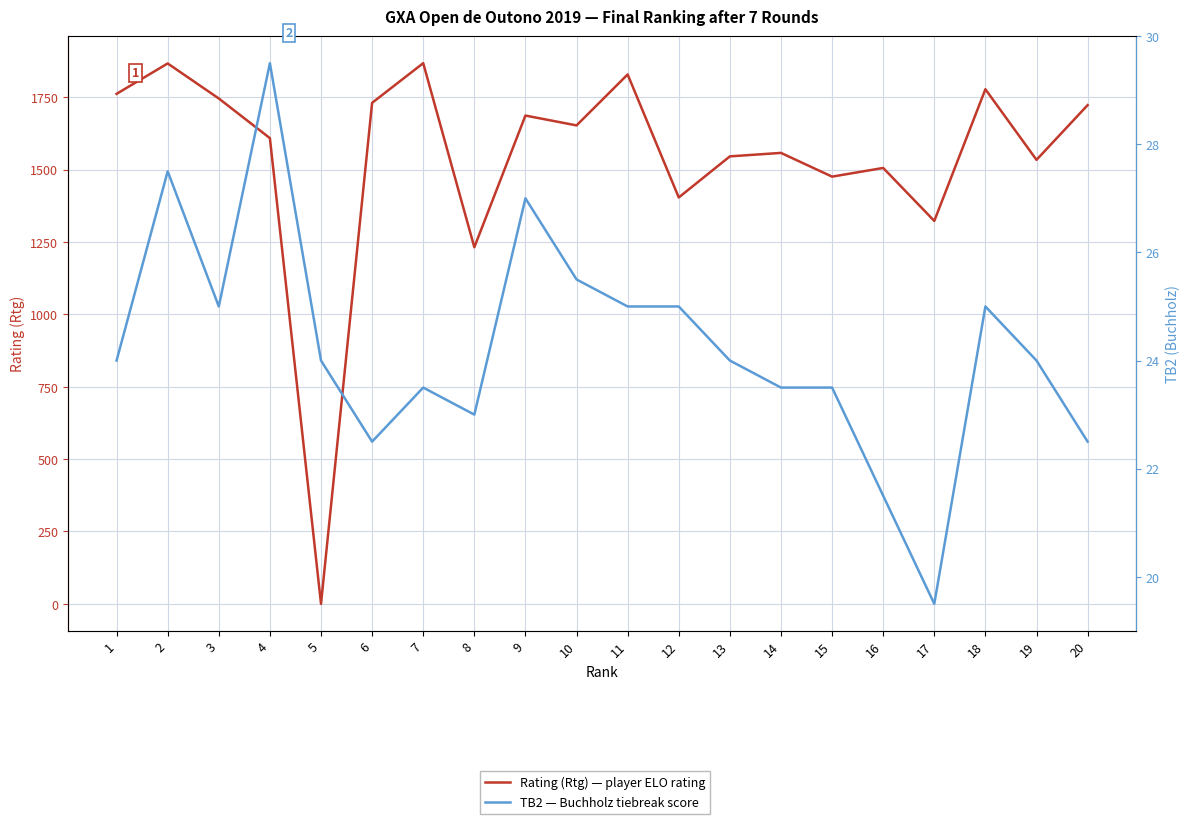

At which label is TB2 — Buchholz tiebreak score closest to 24?

1